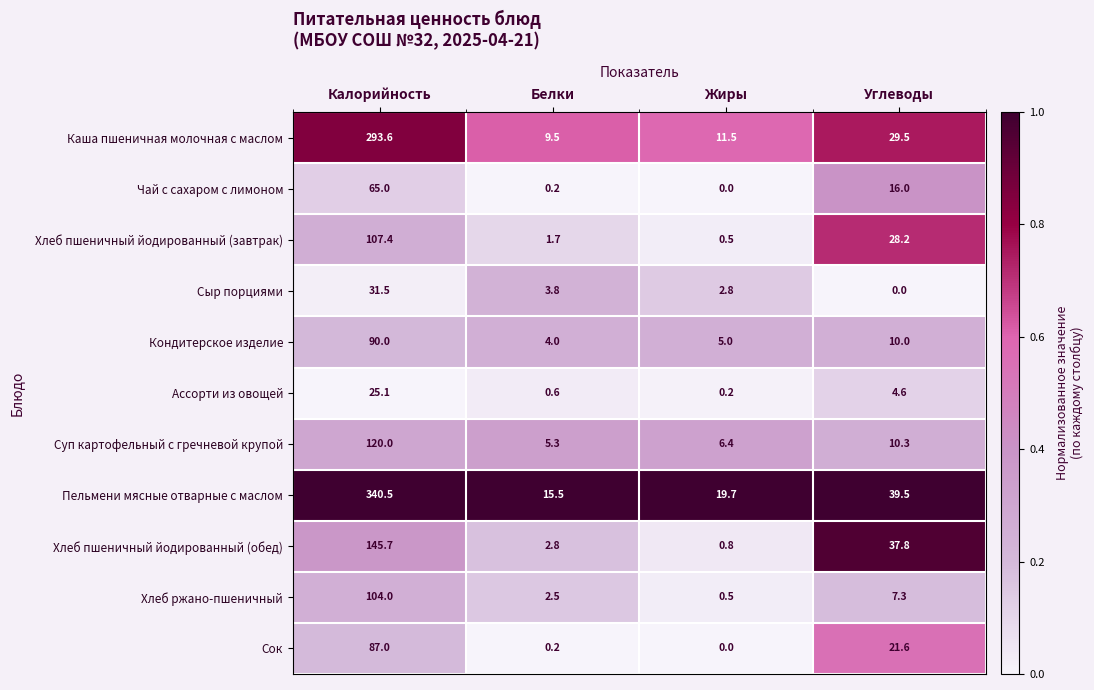

Where does the Суп картофельный с гречневой крупой series first go above 10?

Калорийность